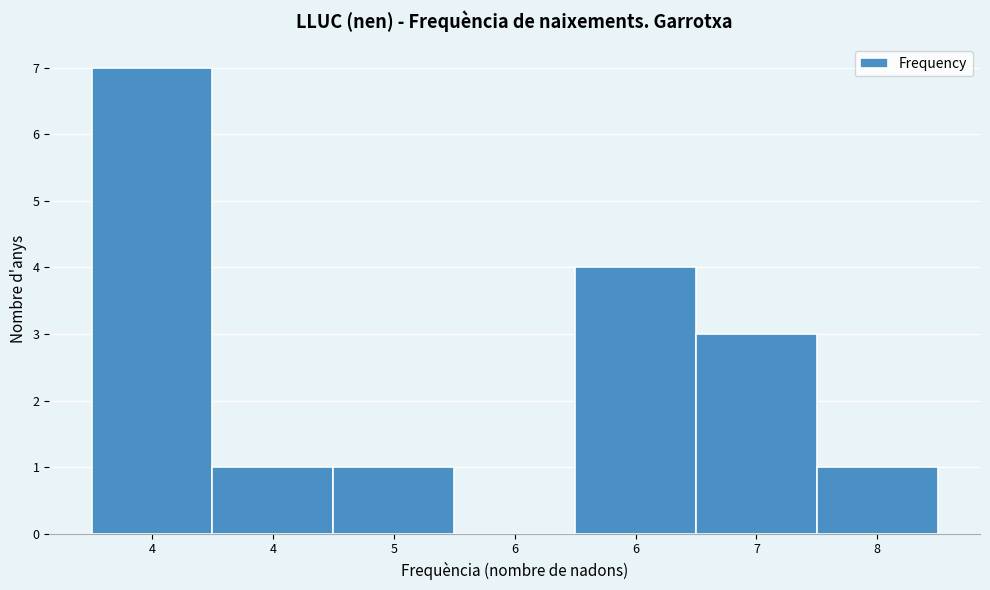

Count the number of data series in this chart.

1